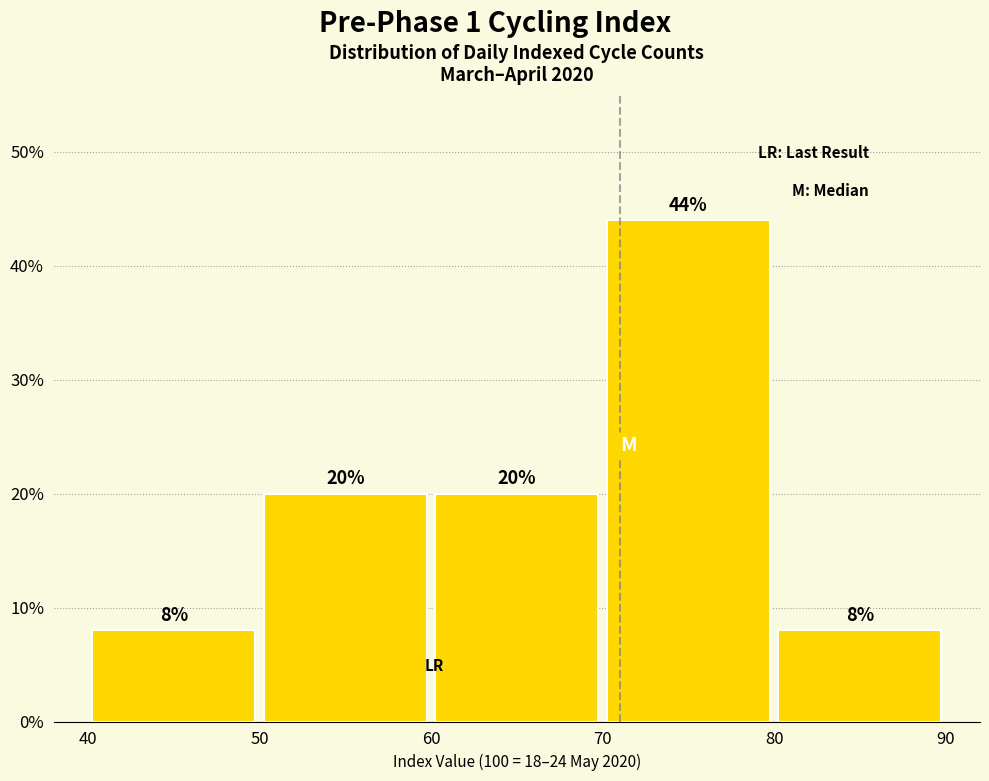

Reading left to right, transcribe this chart: for each bar, give the range it covers on the x-axis and its height.

40 to 50: 8
50 to 60: 20
60 to 70: 20
70 to 80: 44
80 to 90: 8